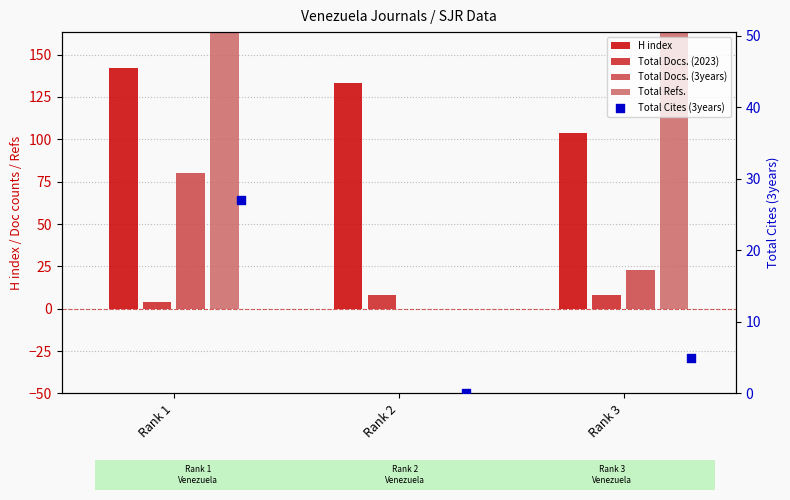

Between Rank 3 and Rank 1, which is larger?

Rank 1